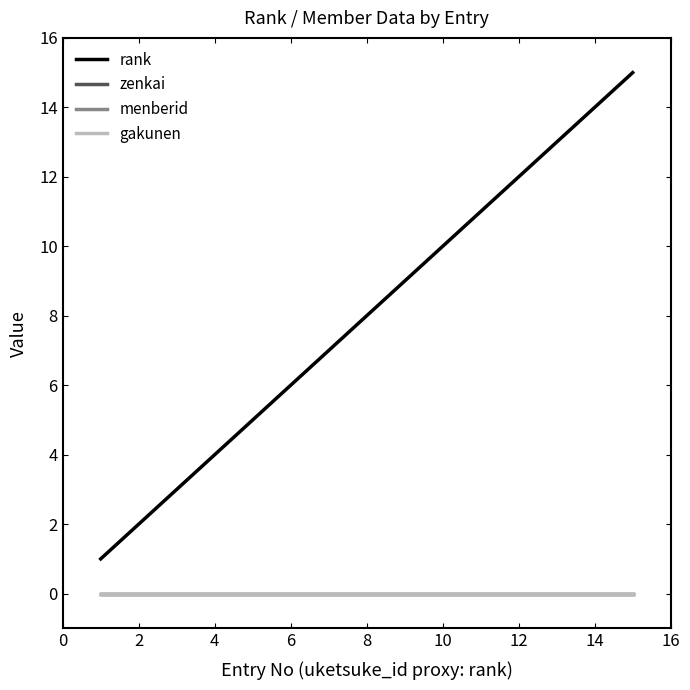

True or false: menberid and zenkai intersect in this chart.

False